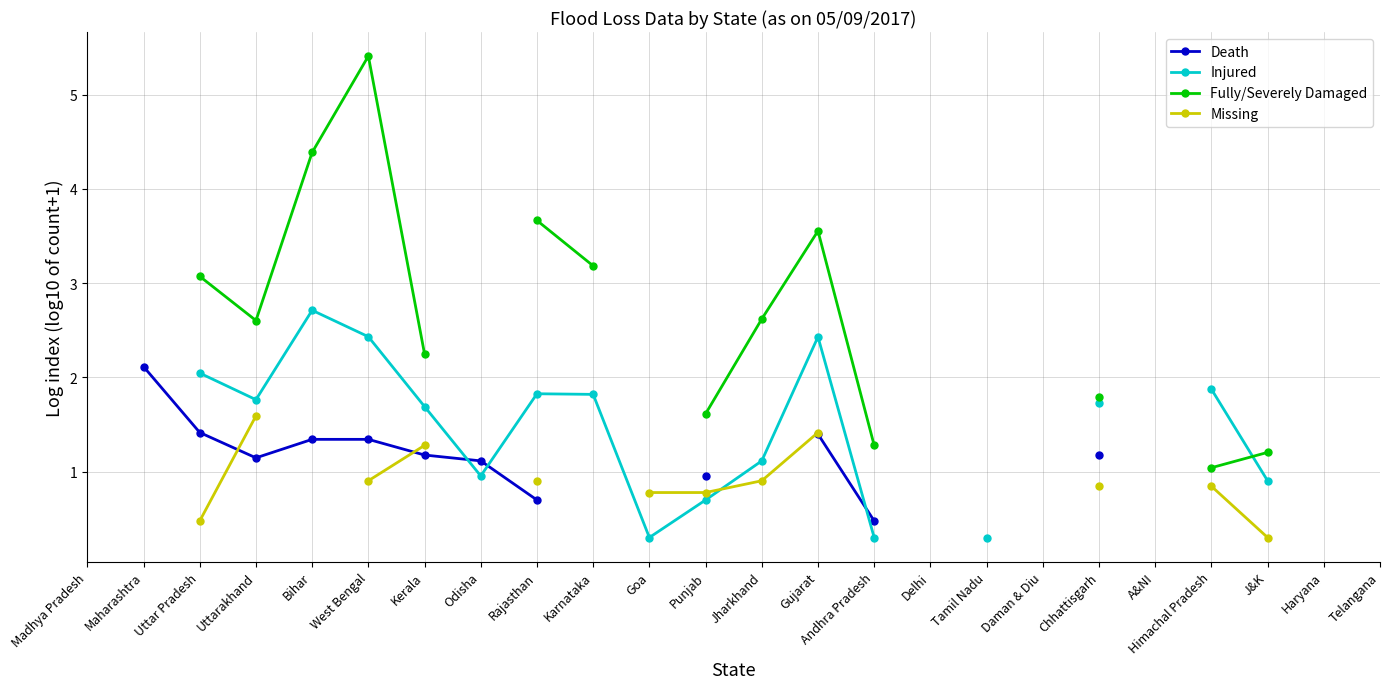

What are all the series names shown in the legend?

Death, Injured, Fully/Severely Damaged, Missing